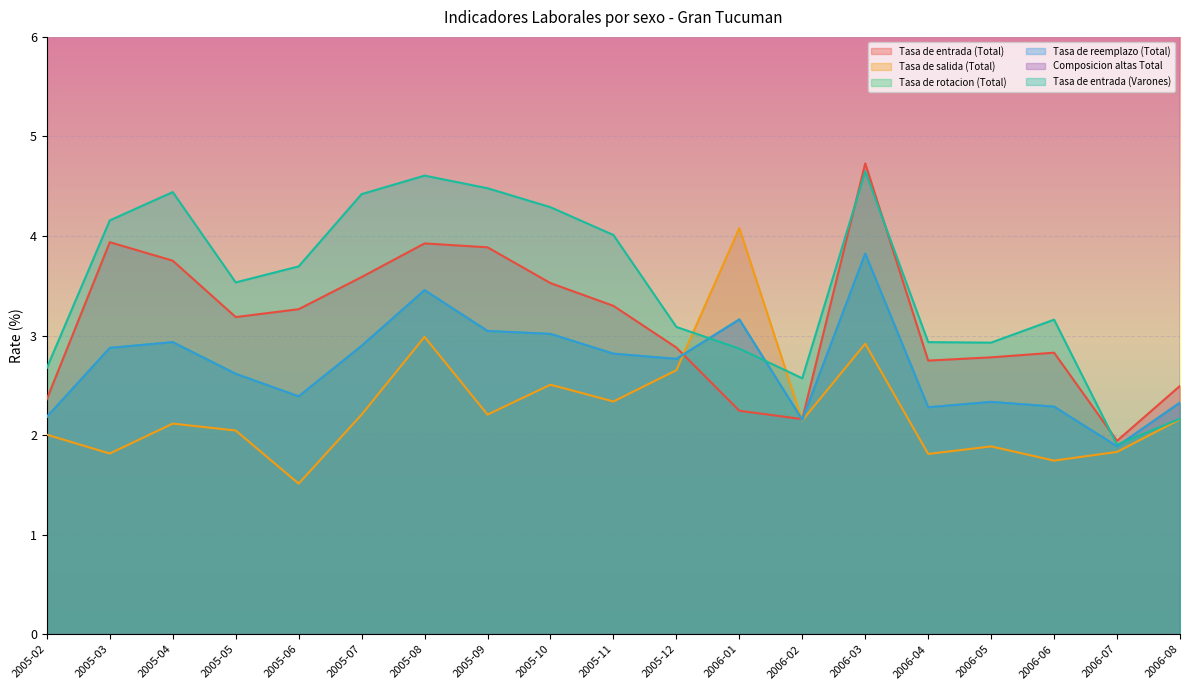

What is the sum of the Composicion altas Total values at 2005-06 and 2005-08?

200.0